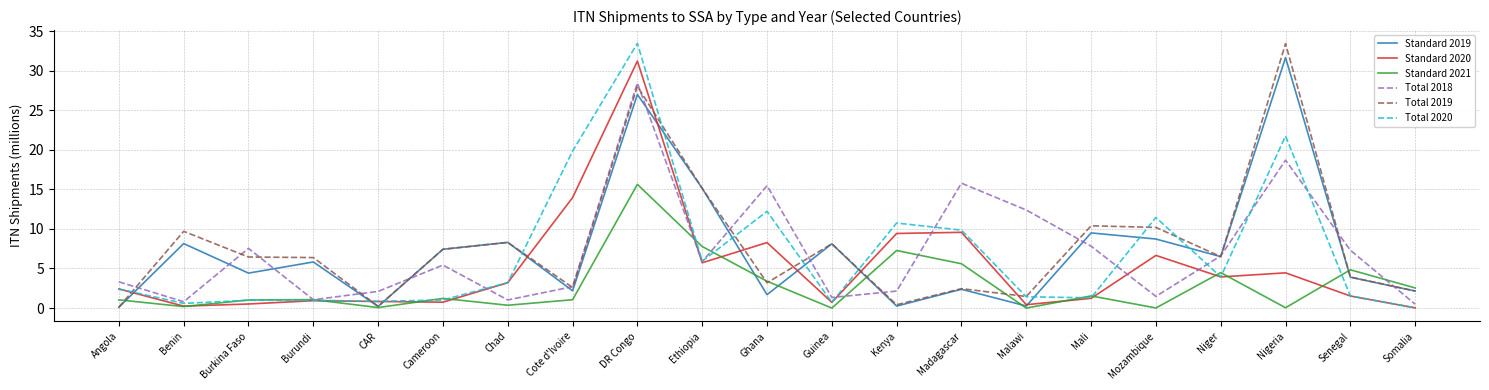

What position from the left is Cote d'Ivoire?

8